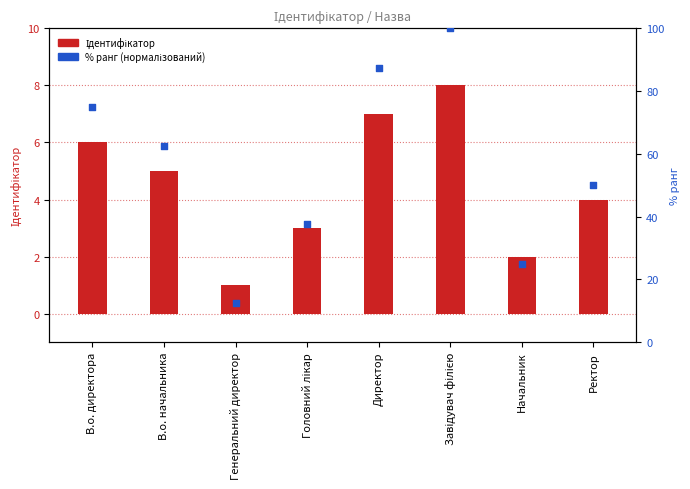

Which series has the largest total across all categories?

% ранг (нормалізований)